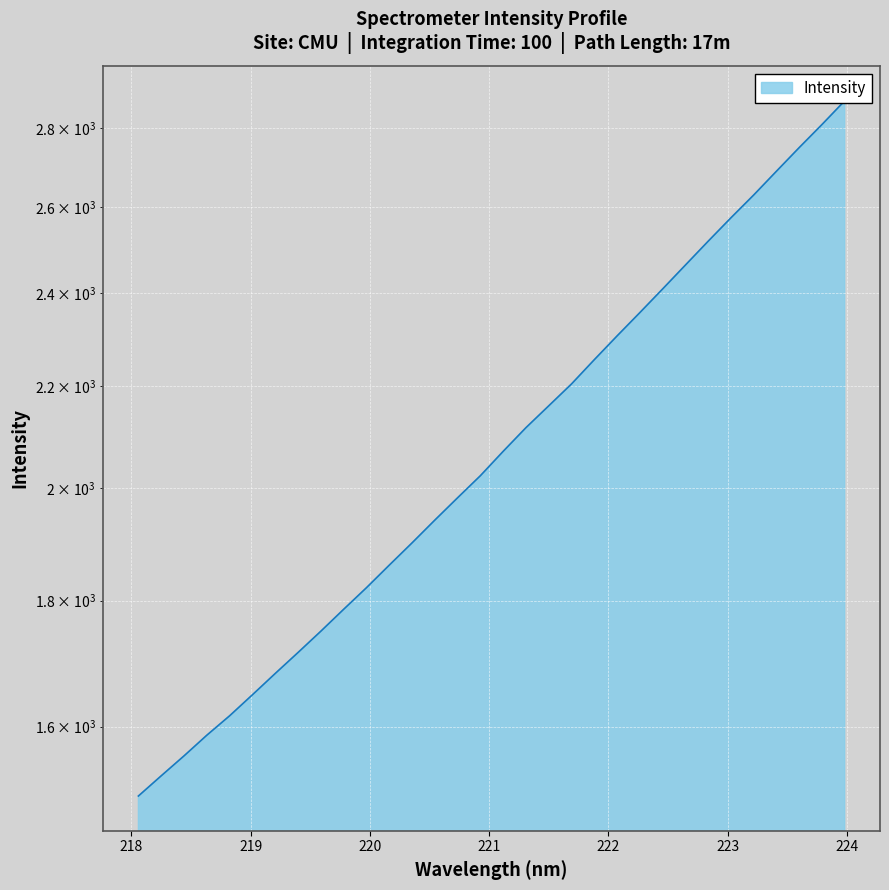

Rank the categories by value from highest to lowest.

223.9802, 223.7895, 223.5987, 223.408, 223.2172, 223.0264, 222.8355, 222.6447, 222.4538, 222.263, 222.0721, 221.8812, 221.6902, 221.4993, 221.3083, 221.1174, 220.9264, 220.7354, 220.5444, 220.3533, 220.1623, 219.9712, 219.7801, 219.589, 219.3979, 219.2067, 219.0156, 218.8244, 218.6332, 218.442, 218.2508, 218.0596